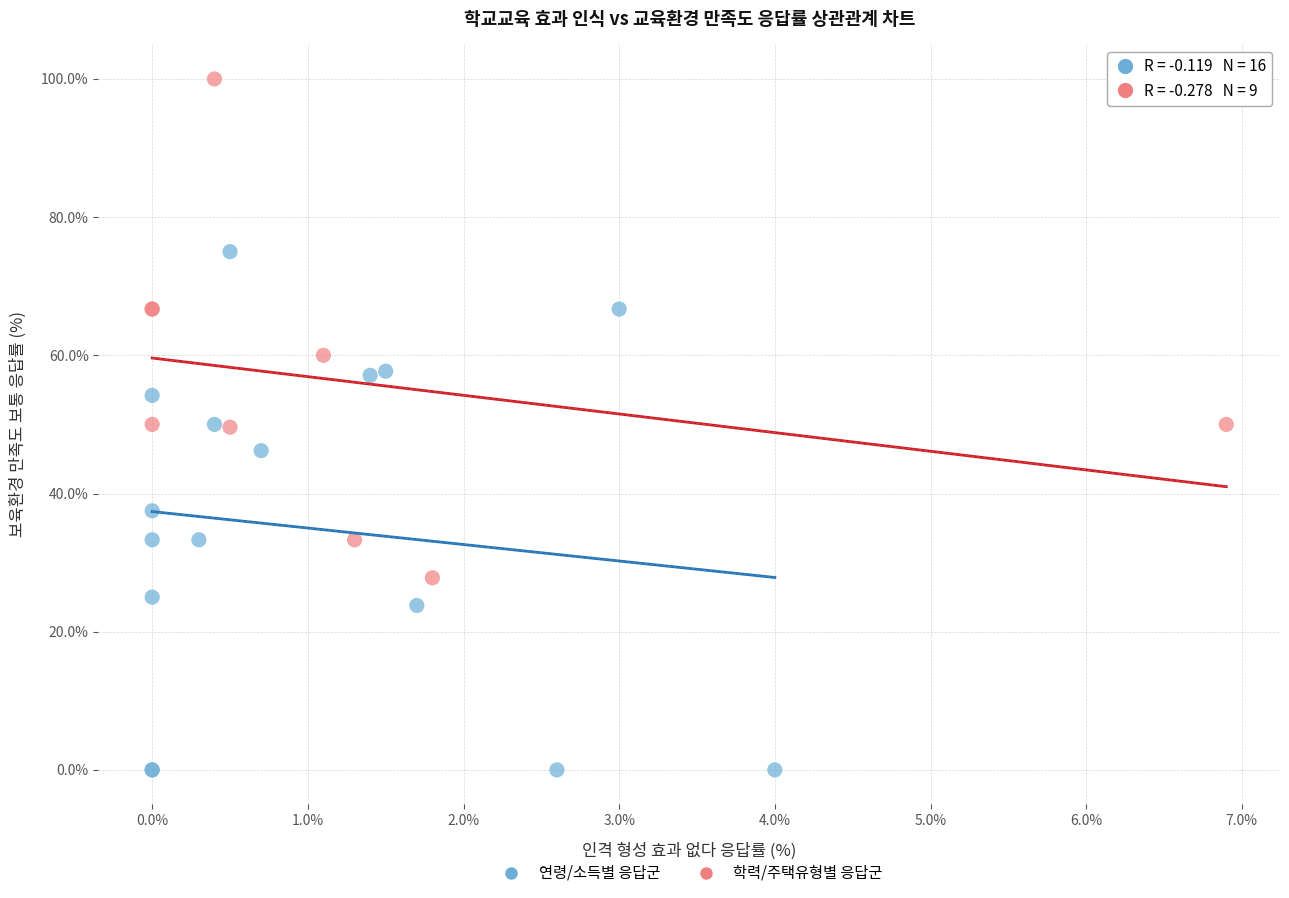

Which series contains the highest Y value?

학력/주택유형별 응답군